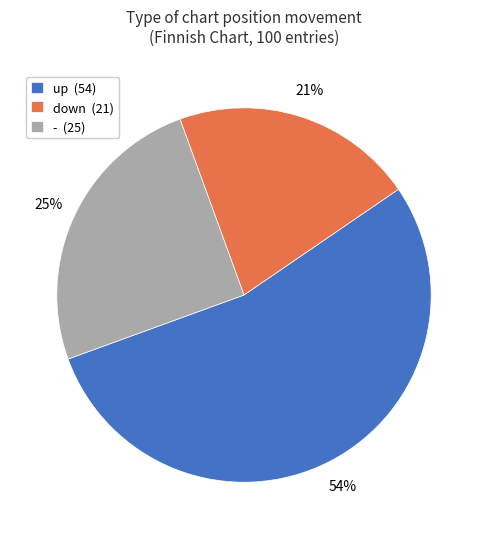

To the nearest percent, what portion does - represent?

25%